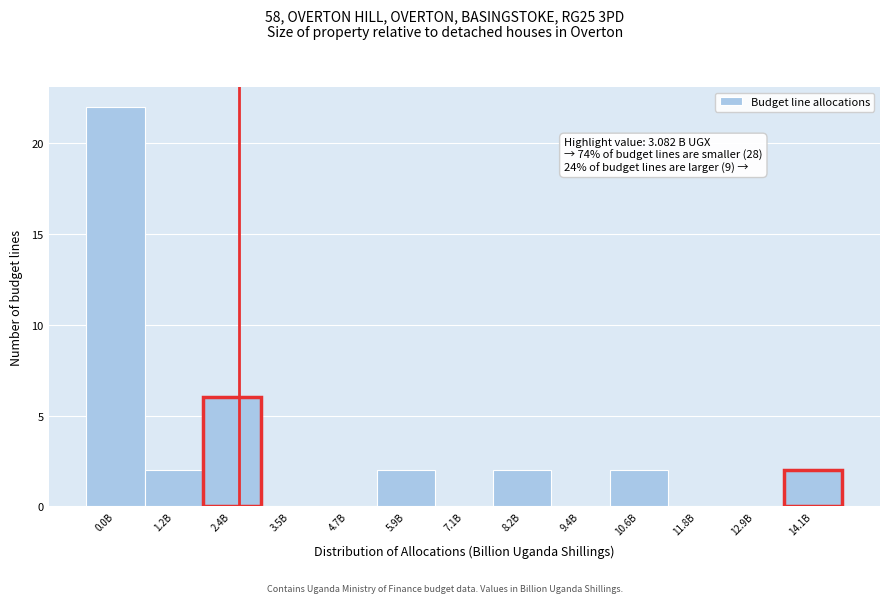

Reading left to right, extract all data points from this chart.

0.0B=22	1.2B=2	2.4B=6	3.5B=0	4.7B=0	5.9B=2	7.1B=0	8.2B=2	9.4B=0	10.6B=2	11.8B=0	12.9B=0	14.1B=2